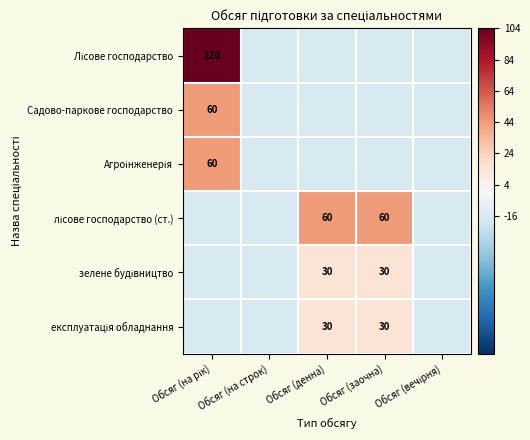

Which series changed the most between Обсяг (на рік) and Обсяг (на строк)?

Лісове господарство